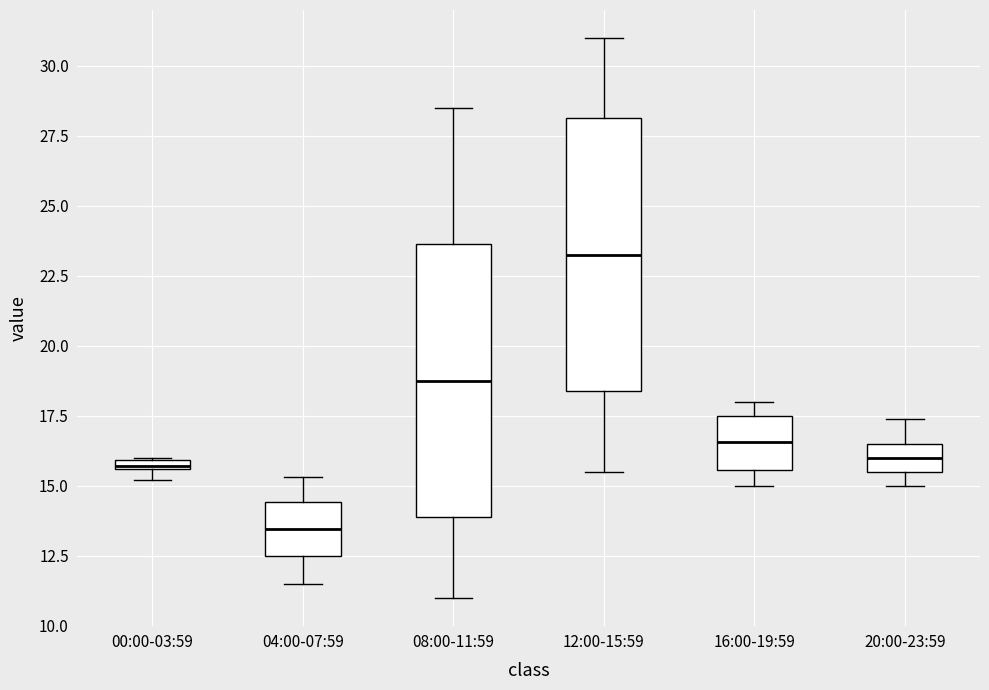

Which box has the highest median line?

12:00-15:59